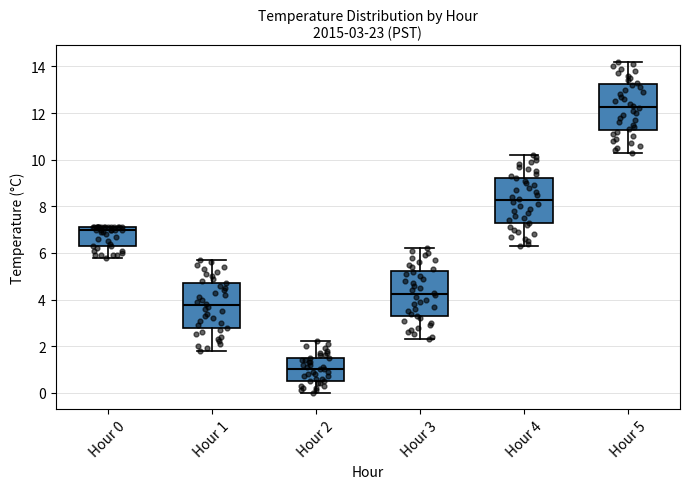

Which box's median line is the highest?

Hour 5